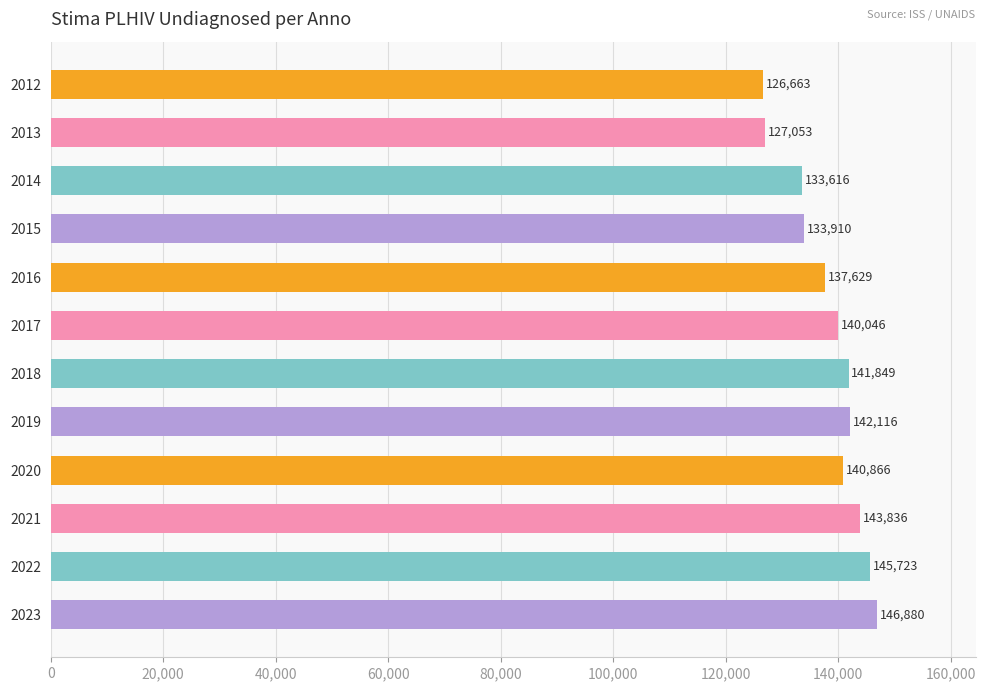

Are the bars horizontal?

Yes